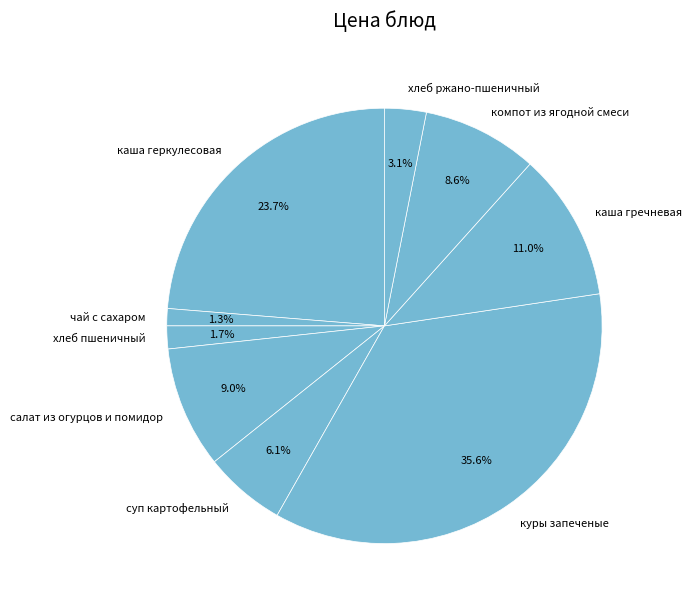

To the nearest percent, what is the difference between the компот из ягодной смеси and каша геркулесовая slice percentages?

15%